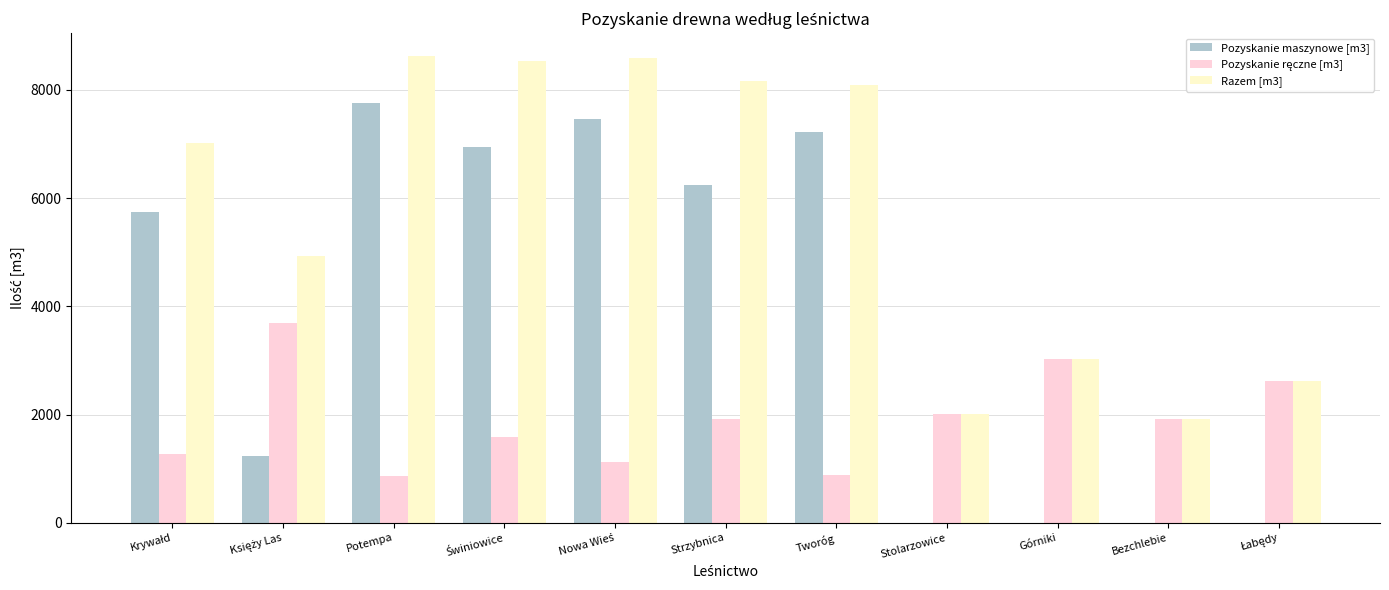

True or false: Razem [m3] has a value of 1922 at Bezchlebie.

True